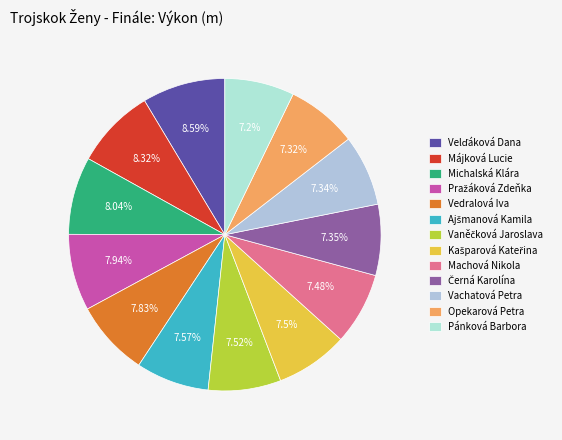

Combined, do Ajšmanová Kamila and Kašparová Kateřina account for over 50%?

No